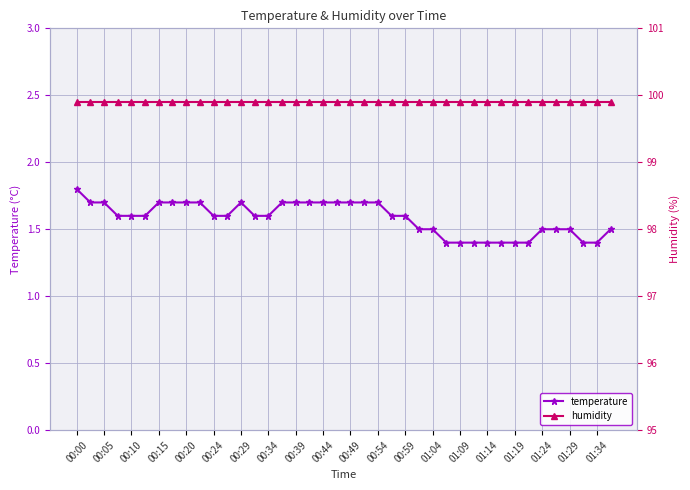

How many temperature values are between 1 and 2?

40